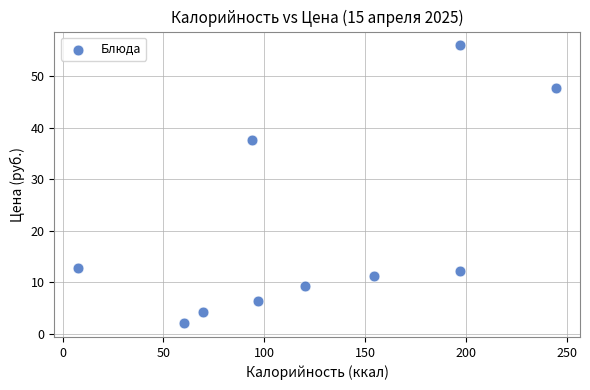

What is the range of X values (max minus min)?

236.8